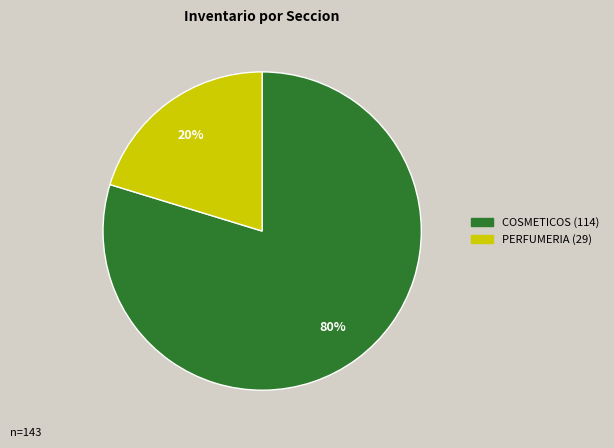

To the nearest percent, what percentage of the pie is PERFUMERIA?

20%